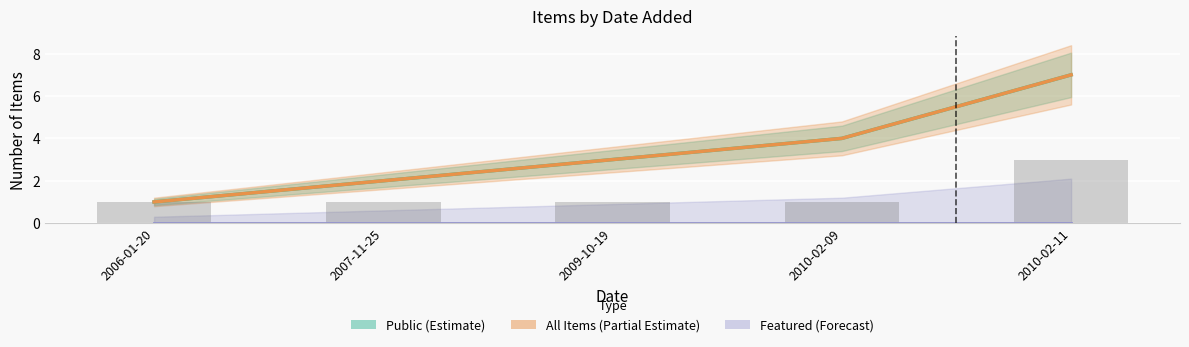

Is it true that Public (Estimate) equals 3 at 2007-11-25?

False